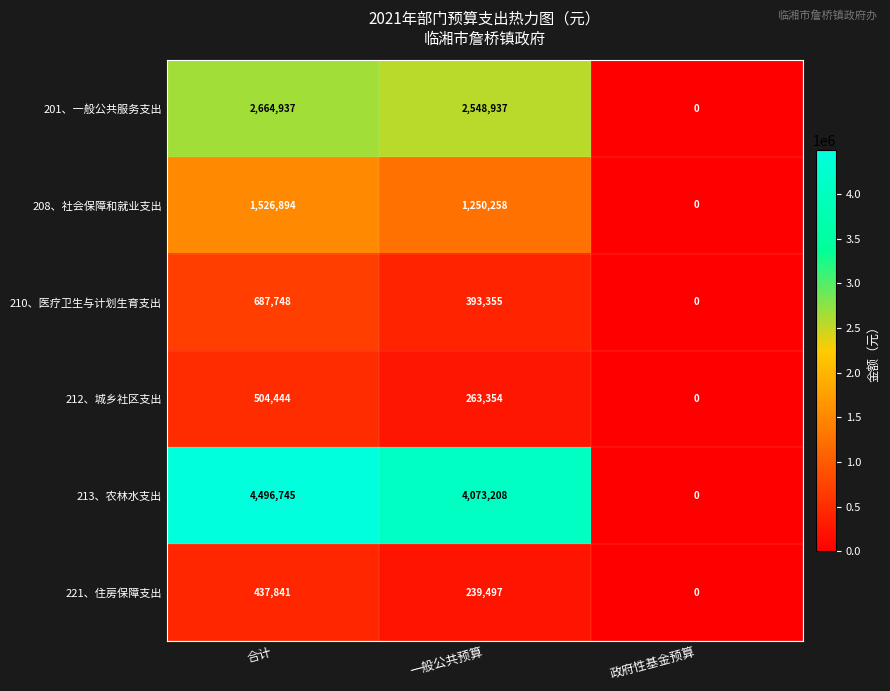

Is it true that 213、农林水支出 equals 3045962 at 政府性基金预算?

False